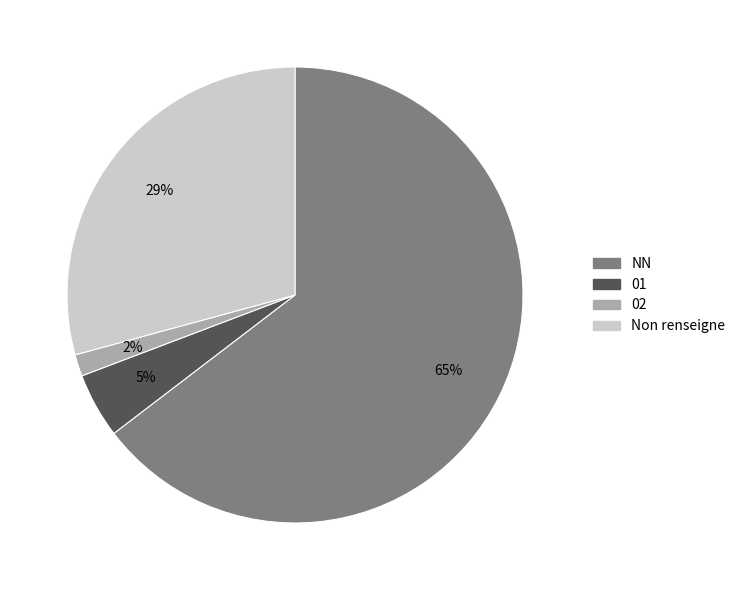

Is there any slice that represents more than half of the pie?

Yes